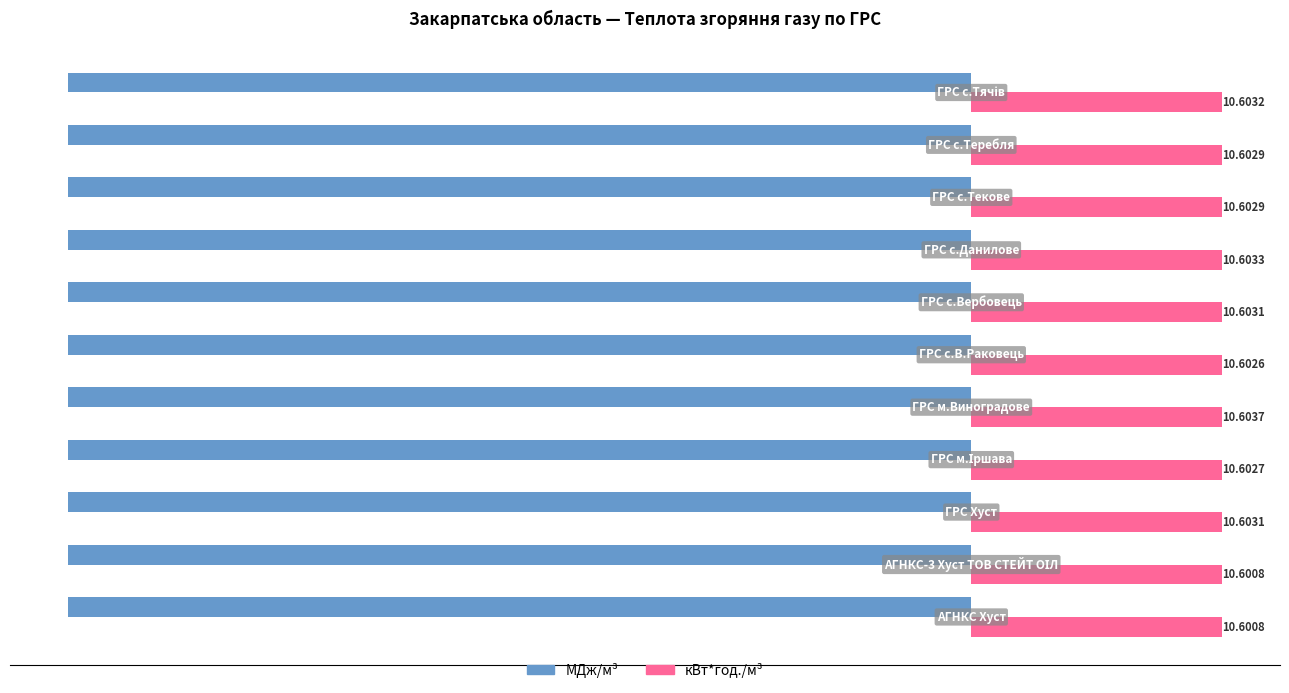

Which series has the widest spread of values?

МДж/м³